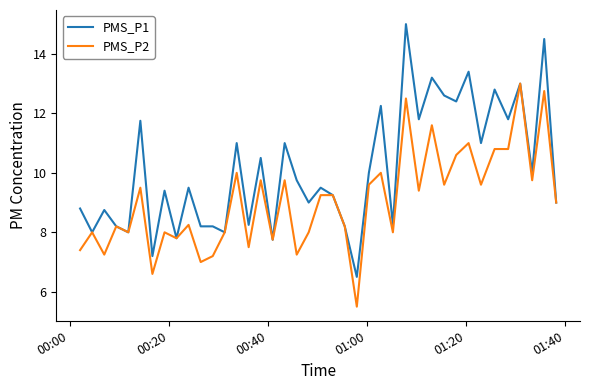

List the series in order of their peak value, highest first.

PMS_P1, PMS_P2